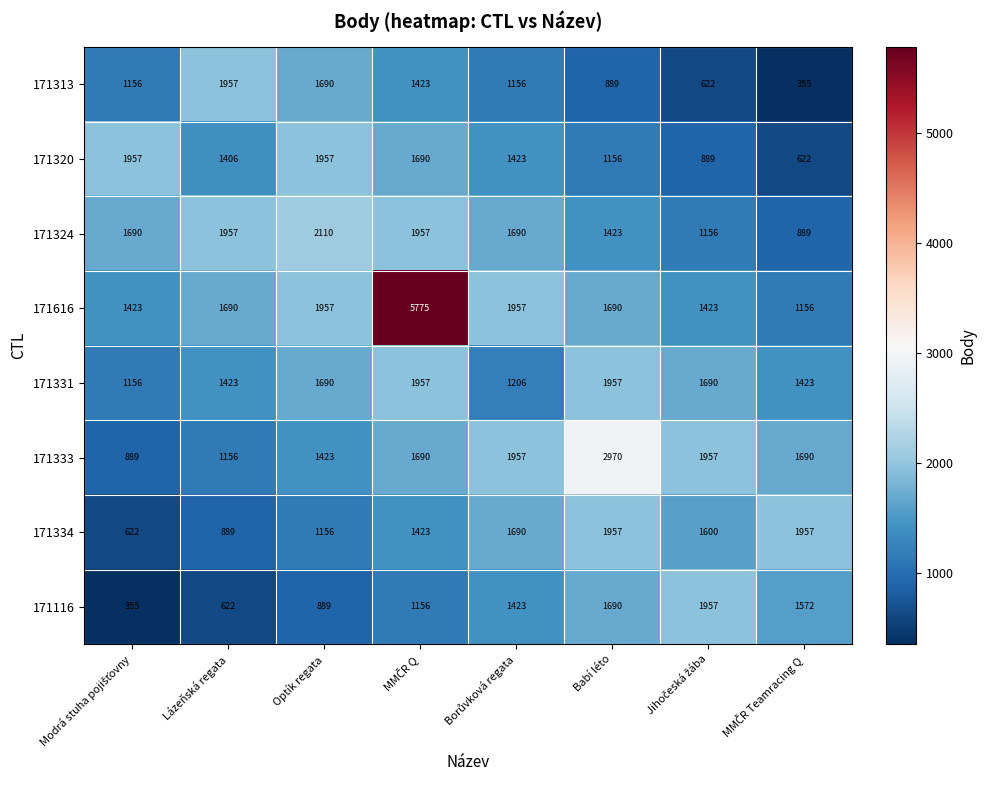

Is the value of 171331 at Optík regata greater than the value of 171320 at Optík regata?

No